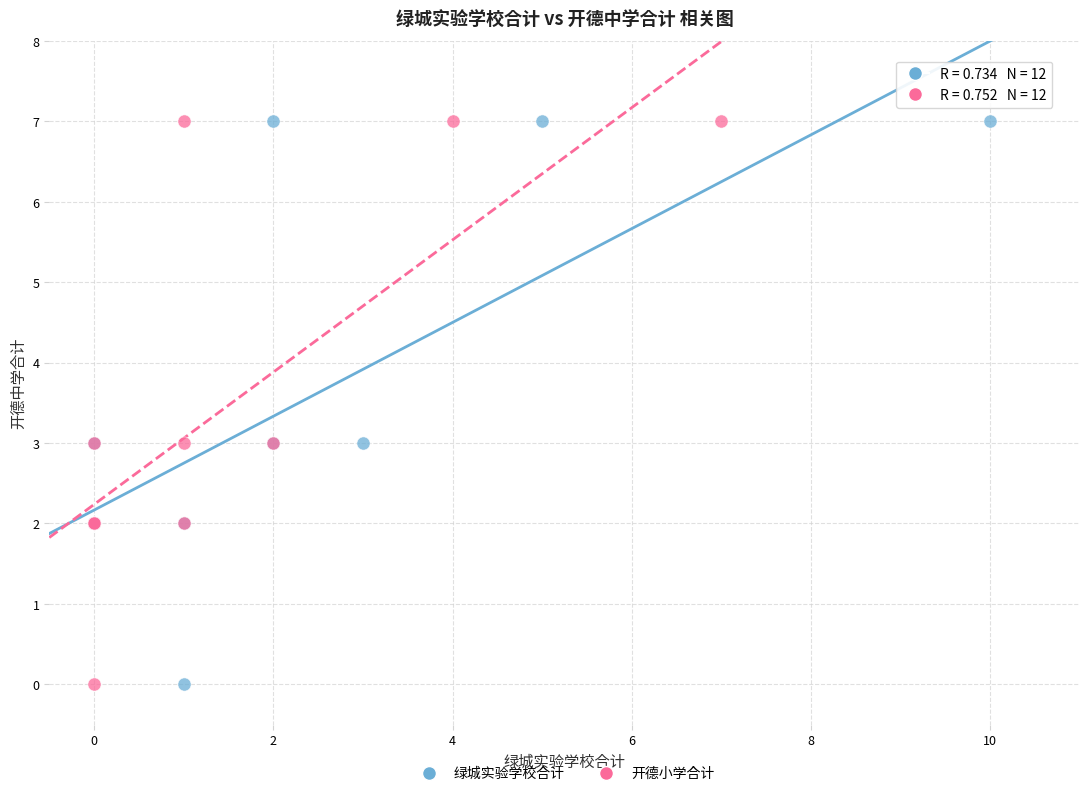

What are all the series names shown in the legend?

绿城实验学校合计, 开德小学合计